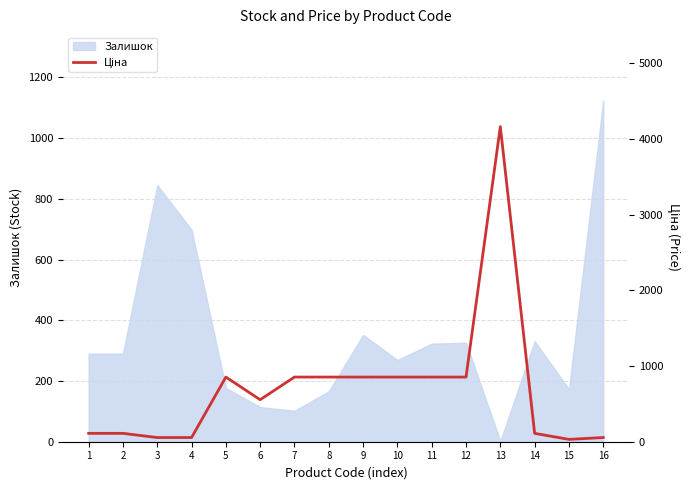

Reading left to right, extract all data points from this chart.

110.5	110.5	55.3	55.3	854.0	555.1	854.0	854.0	854.0	854.0	854.0	854.0	4161.8	110.5	30.9	55.3